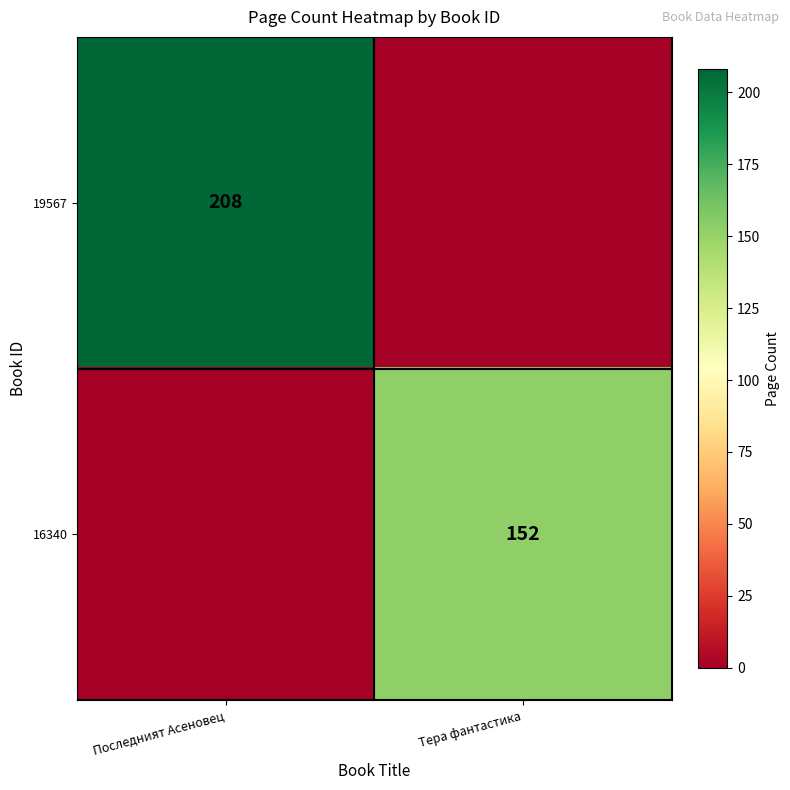

Is the value of 19567 at Последният Асеновец greater than the value of 16340 at Тера фантастика?

Yes